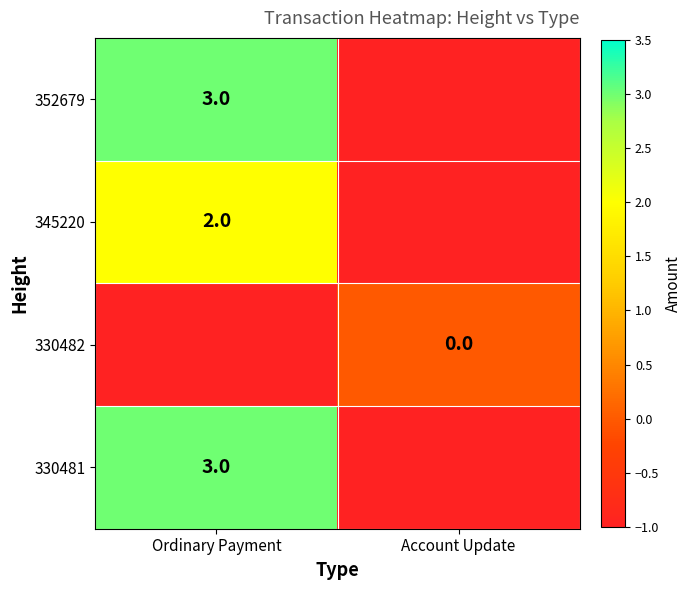

Is the value of 330482 at Account Update greater than the value of 352679 at Ordinary Payment?

No